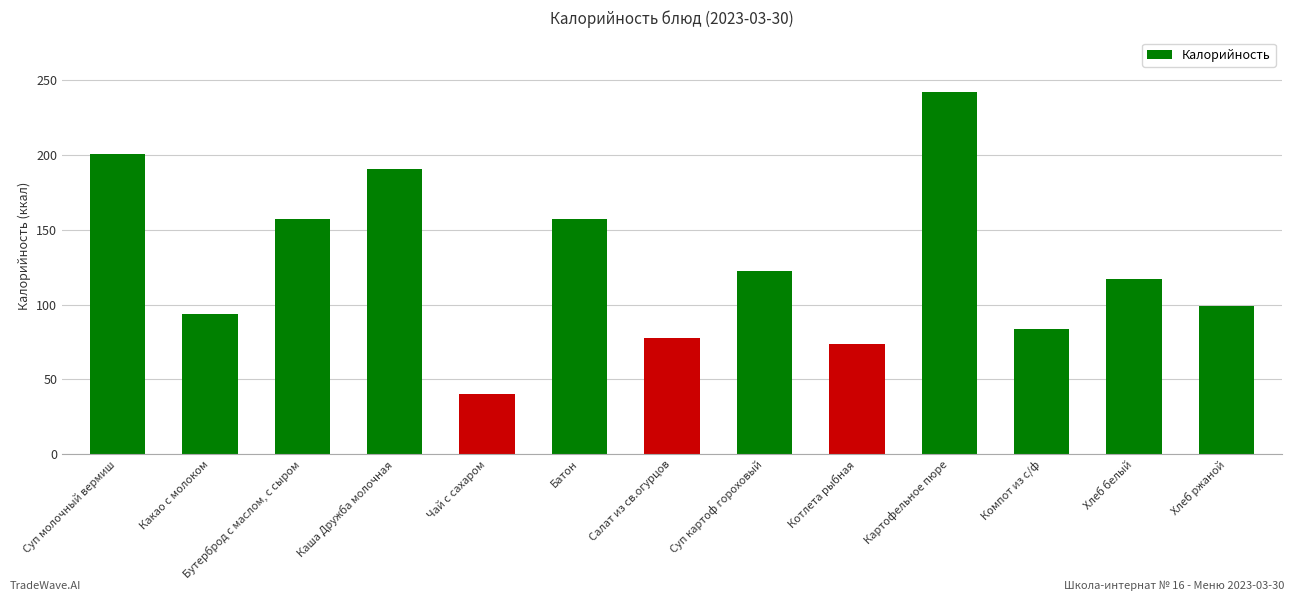

What position from the right is Хлеб ржаной?

1